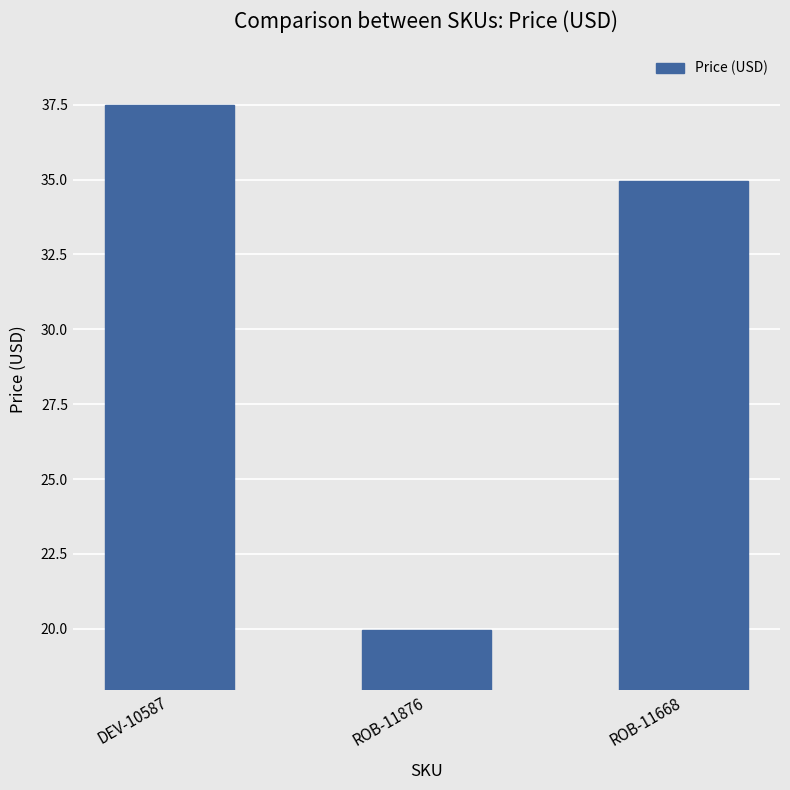

The value at ROB-11668 is 35.0. True or false?

True